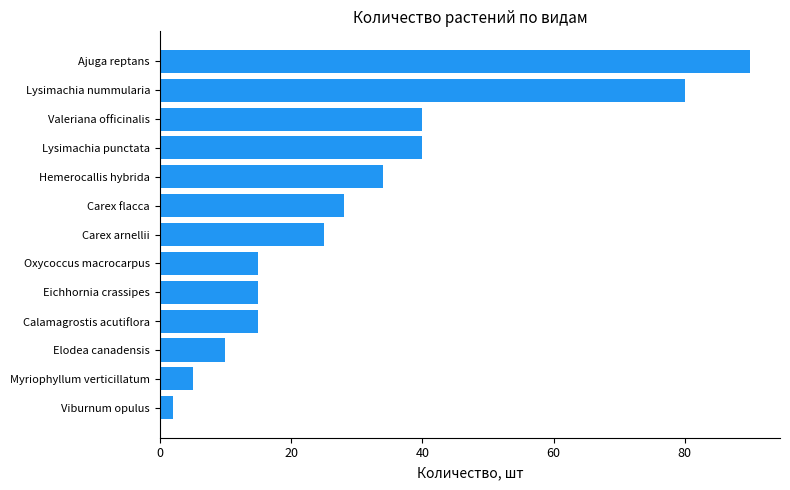

At which category does the chart reach its minimum across all series?

Viburnum opulus